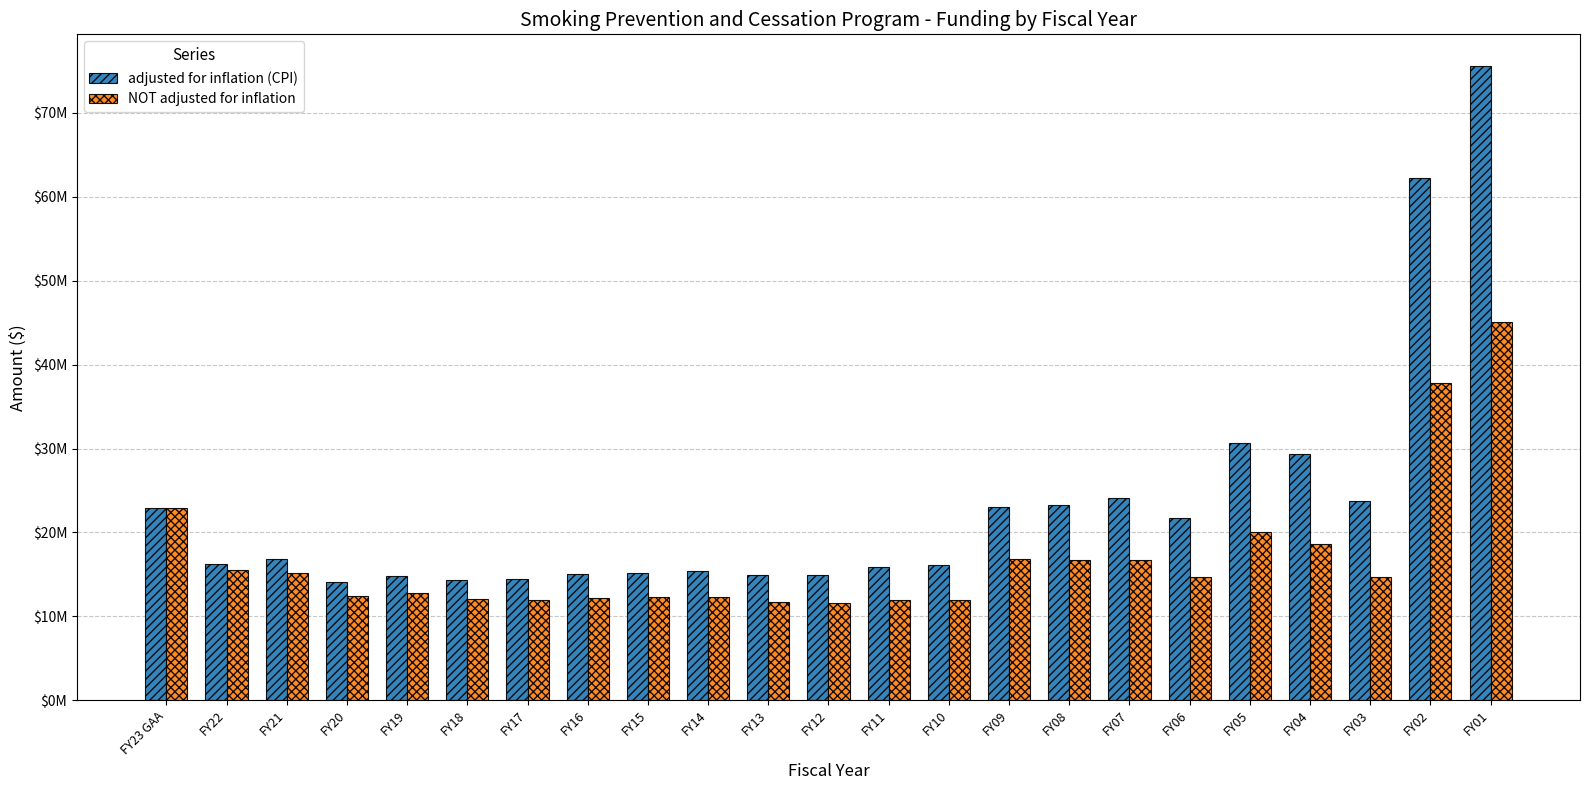

Does the chart contain stacked bars?

No